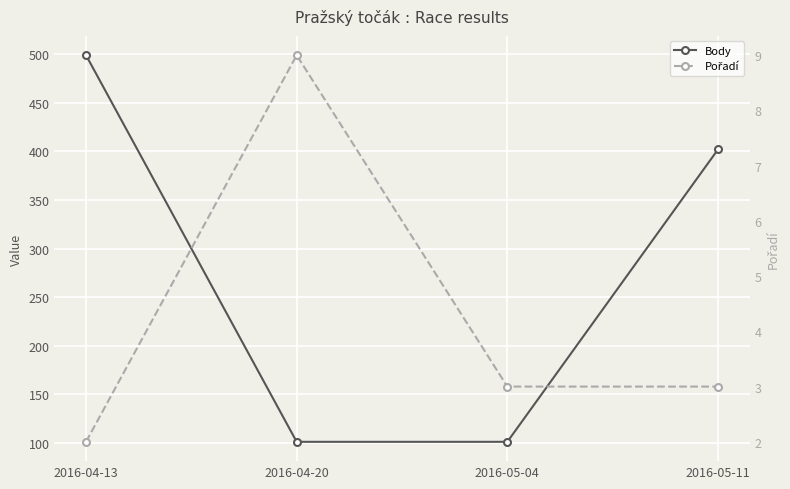

Which category has the lowest value in the Pořadí series?

2016-04-13